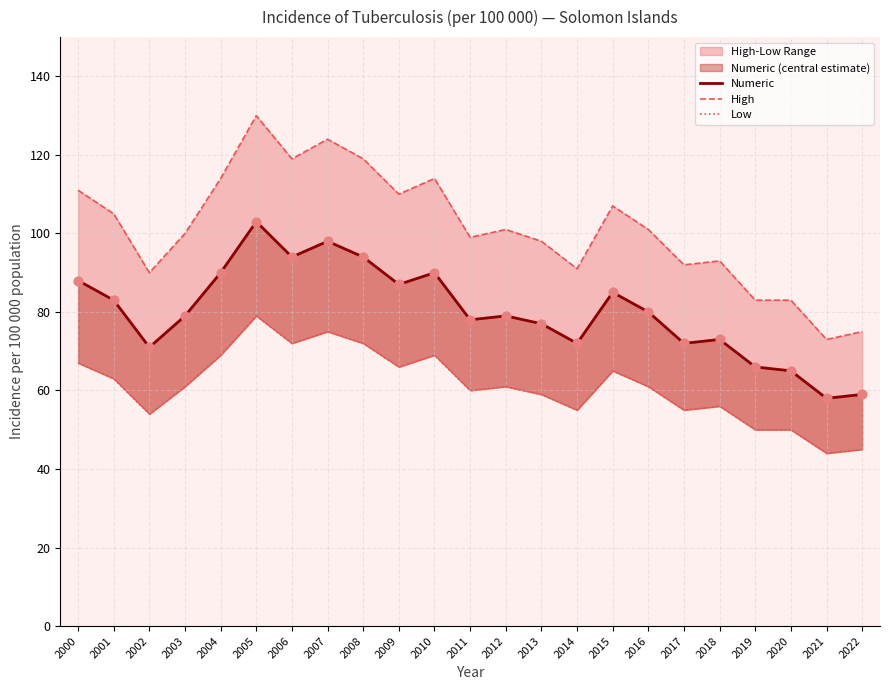

At how many categories does at least one series exceed 45?

23